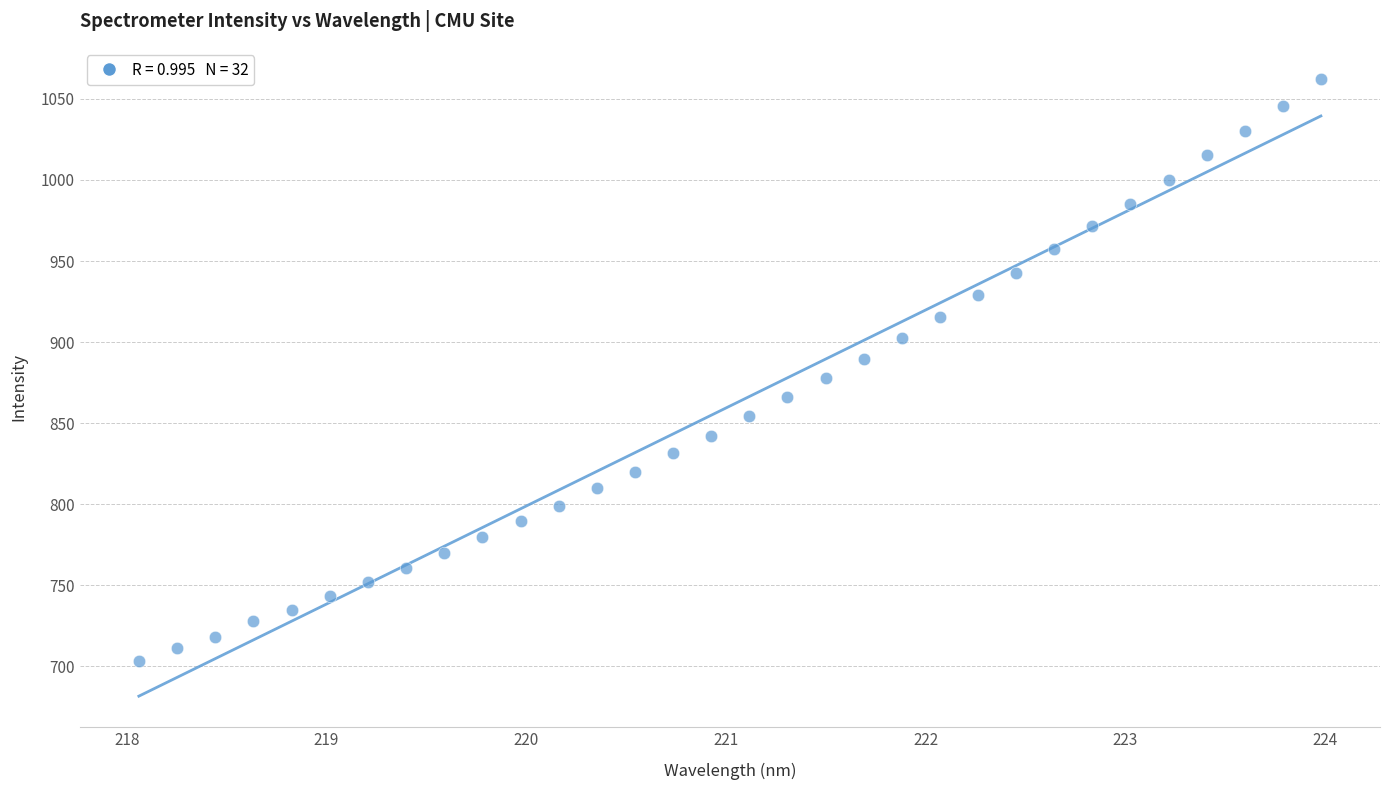

What is the range of Y values (max minus min)?

359.2